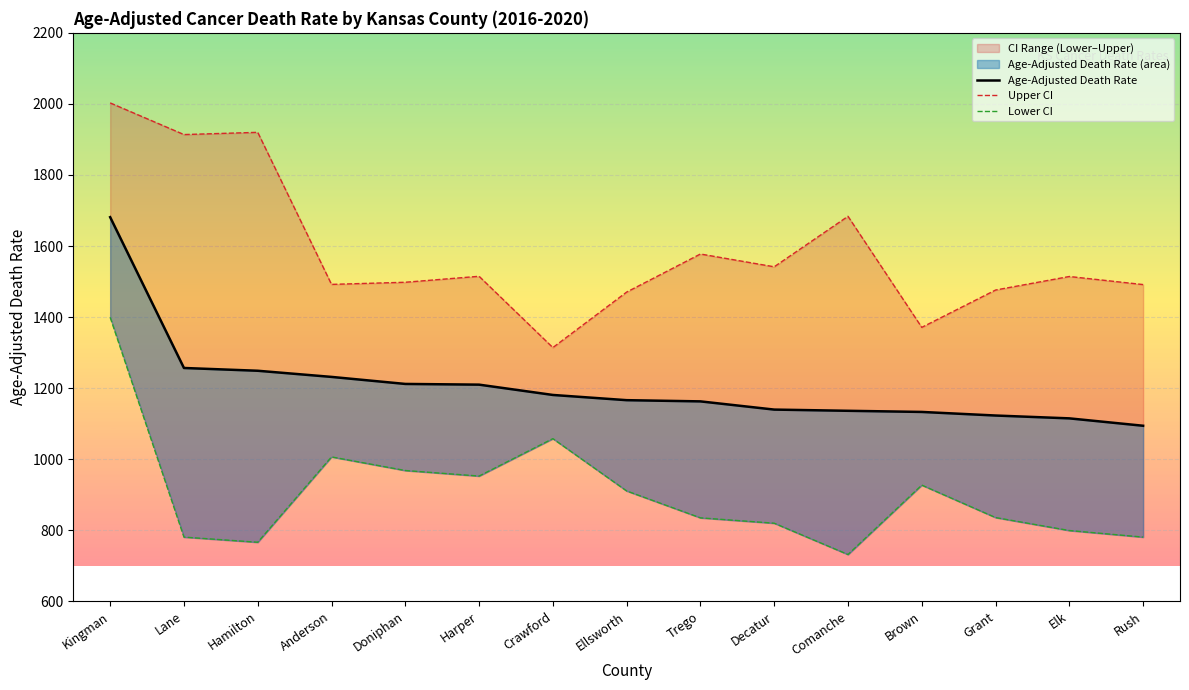

Is it true that Upper CI equals 1913.7 at Lane?

True